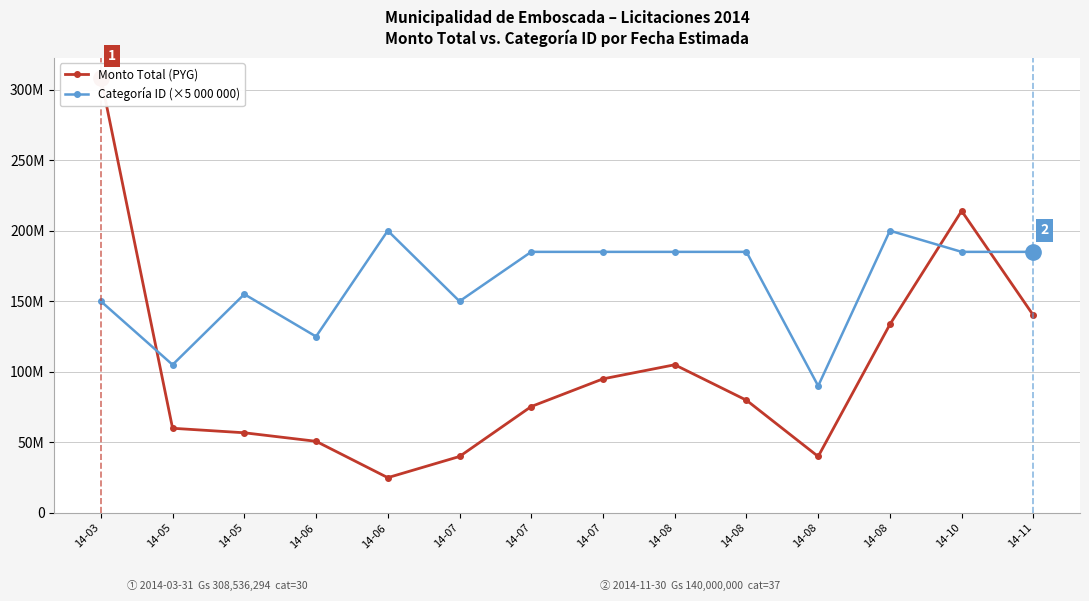

Is this an area chart (filled region under the line)?

No